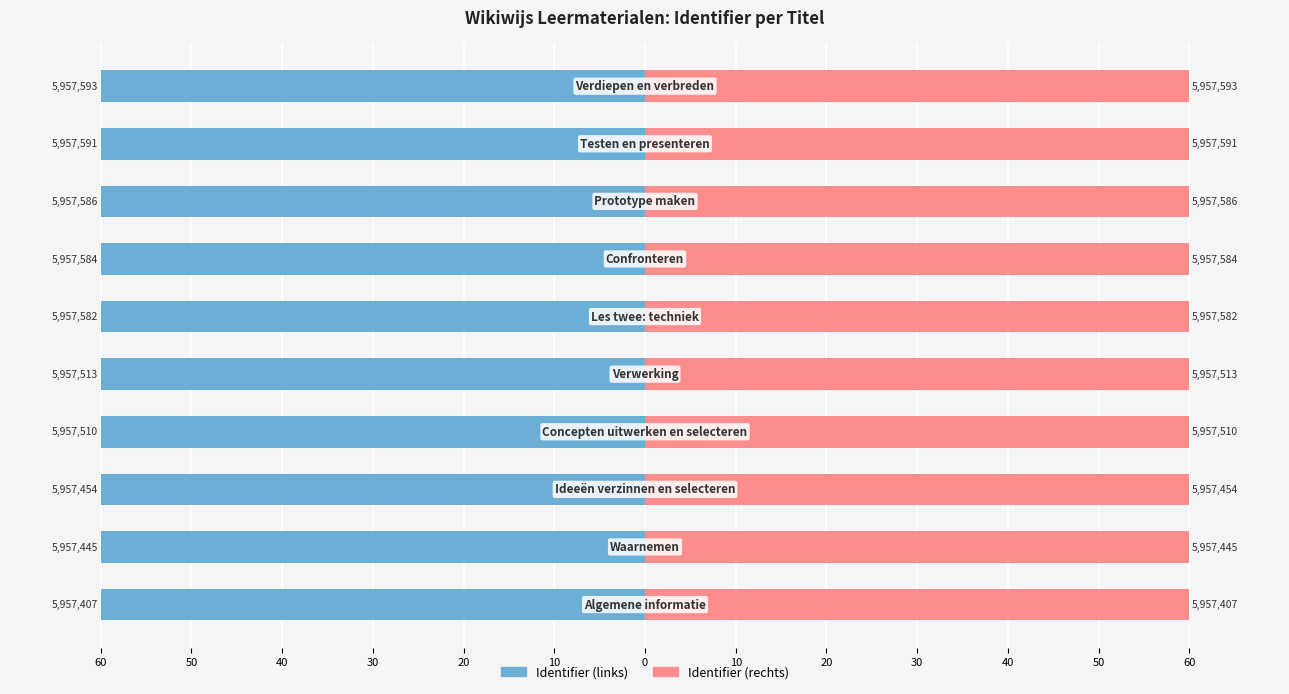

List the series in order of their peak value, lowest first.

Identifier (links), Identifier (rechts)